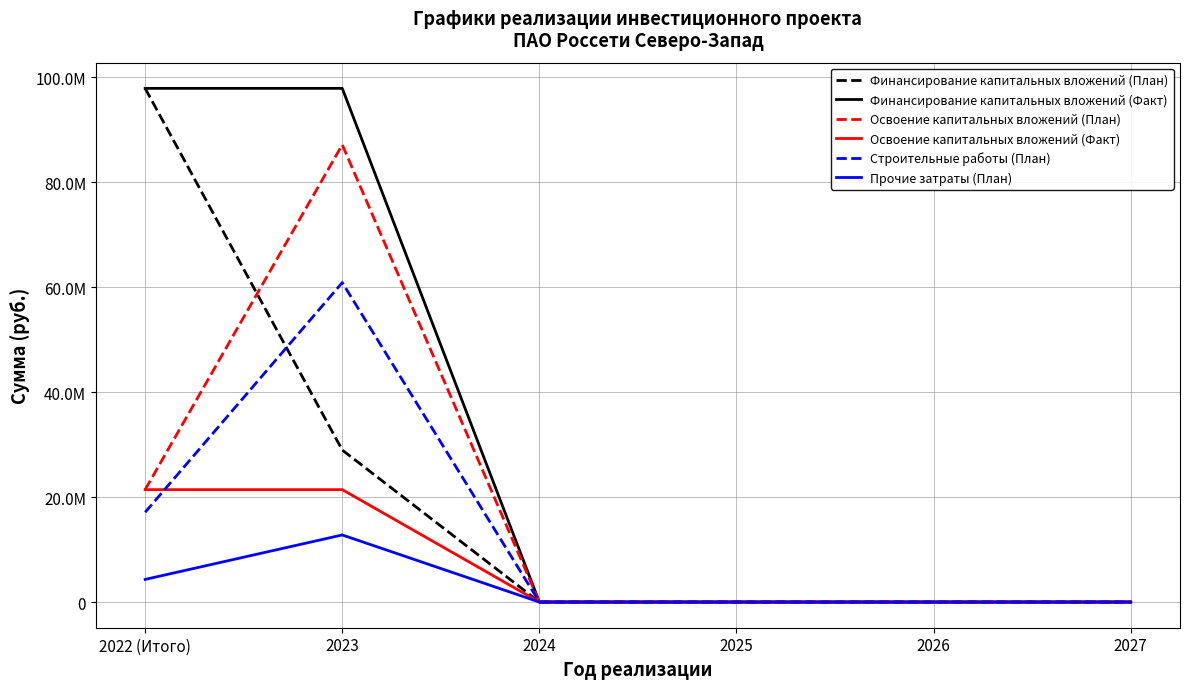

At which category does the chart reach its peak across all series?

2022 (Итого)